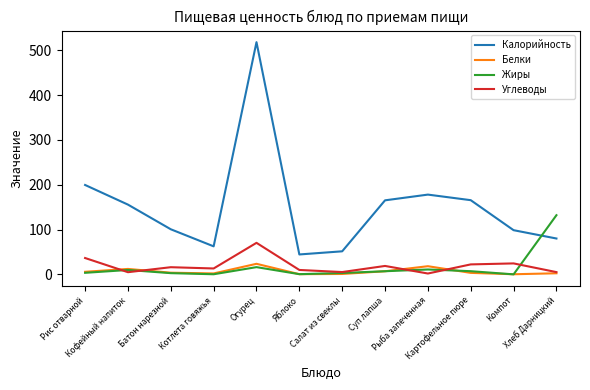

What is the lowest value of the Калорийность series?

44.4